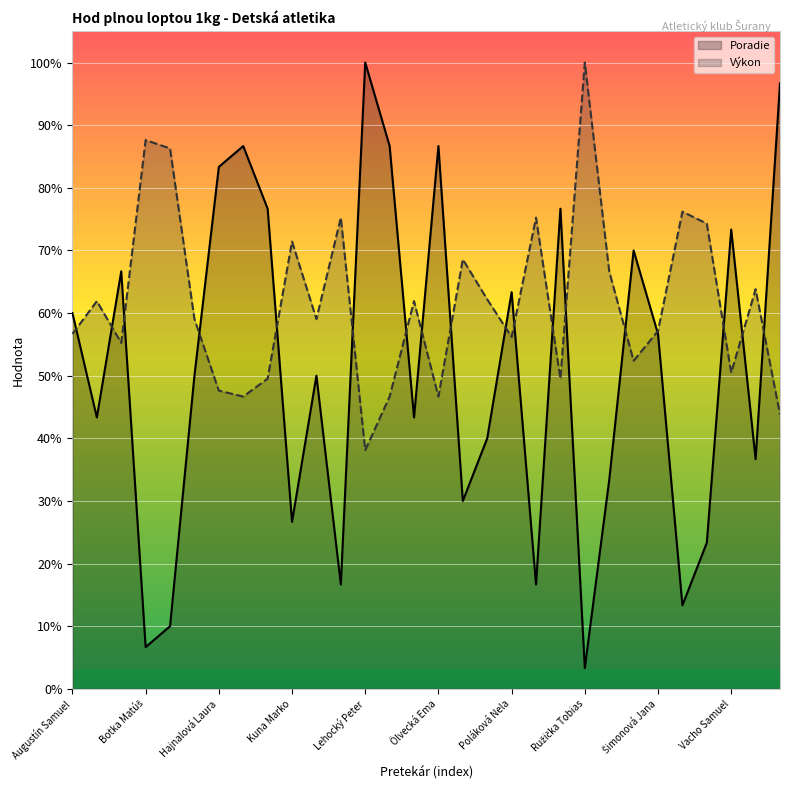

How many intersections are there between Poradie and Výkon?

18